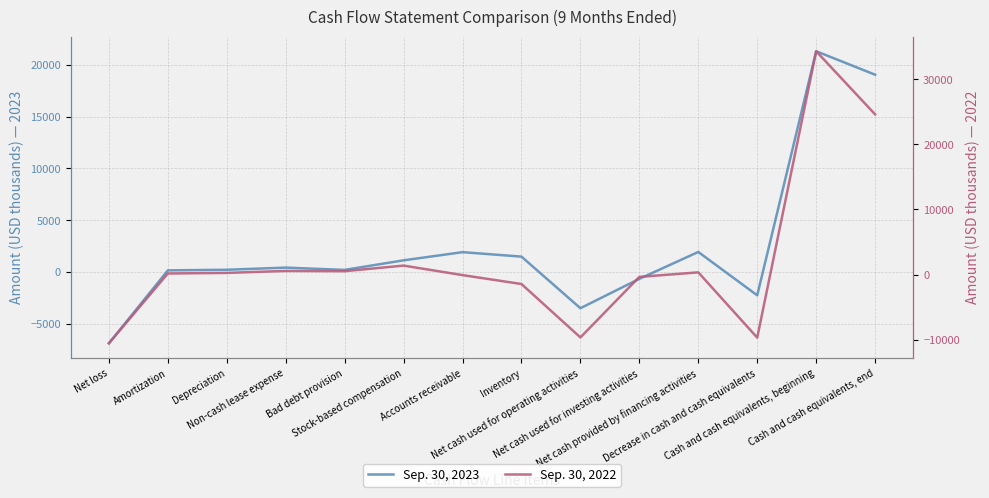

What is the total value across all series at Cash and cash equivalents, beginning?

55595